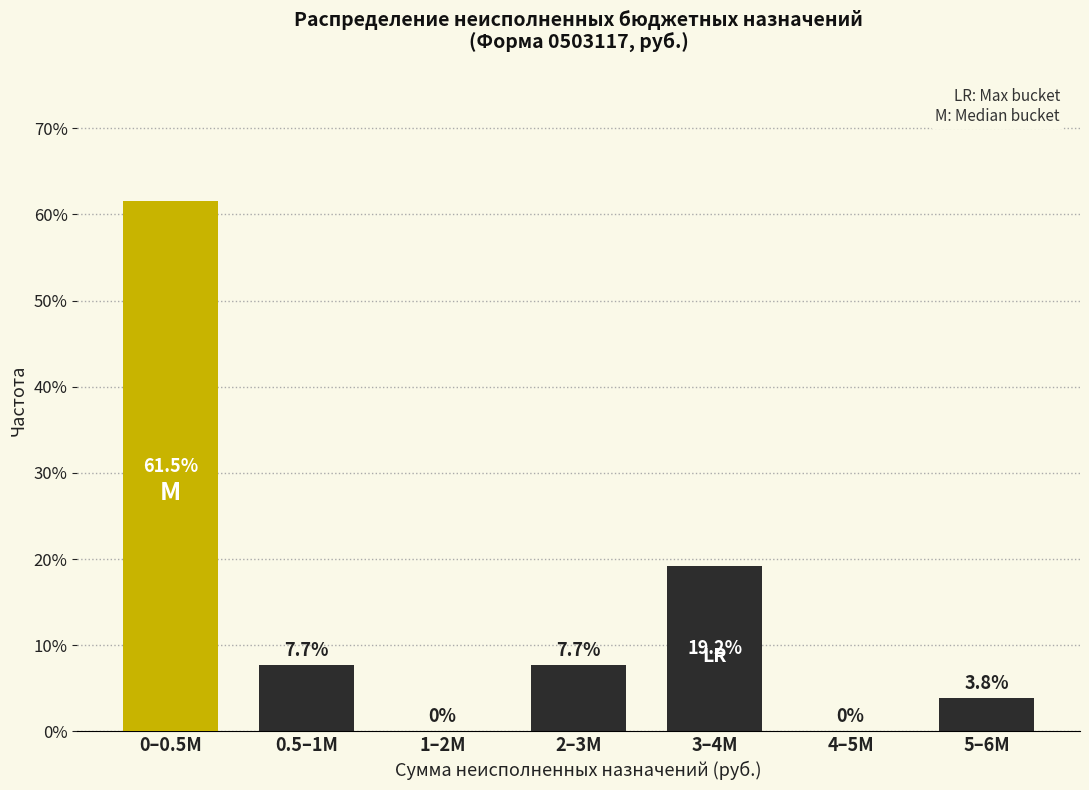

Reading left to right, transcribe all the data shown in this chart.

0–0.5M=61.5	0.5–1M=7.7	1–2M=0.0	2–3M=7.7	3–4M=19.2	4–5M=0.0	5–6M=3.8